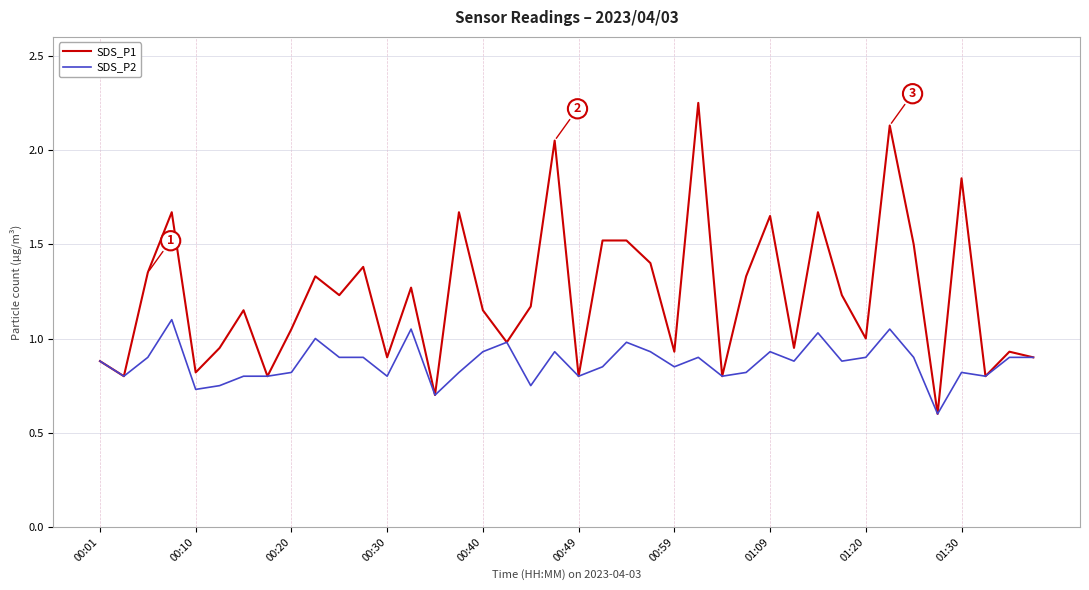

What is the smallest value displayed?

0.6